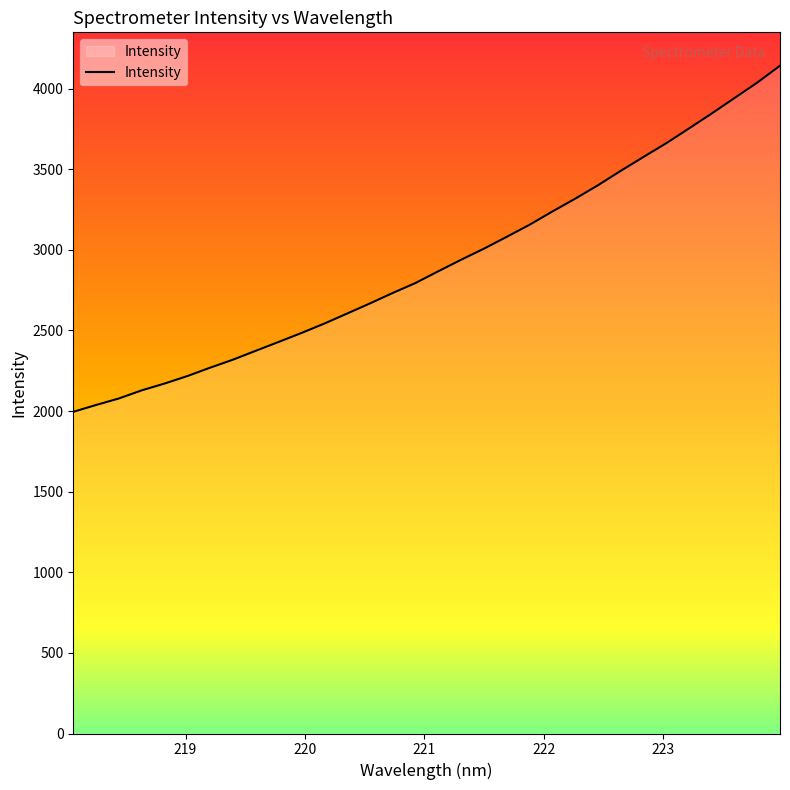

What is the difference between the maximum and minimum values?

2146.4